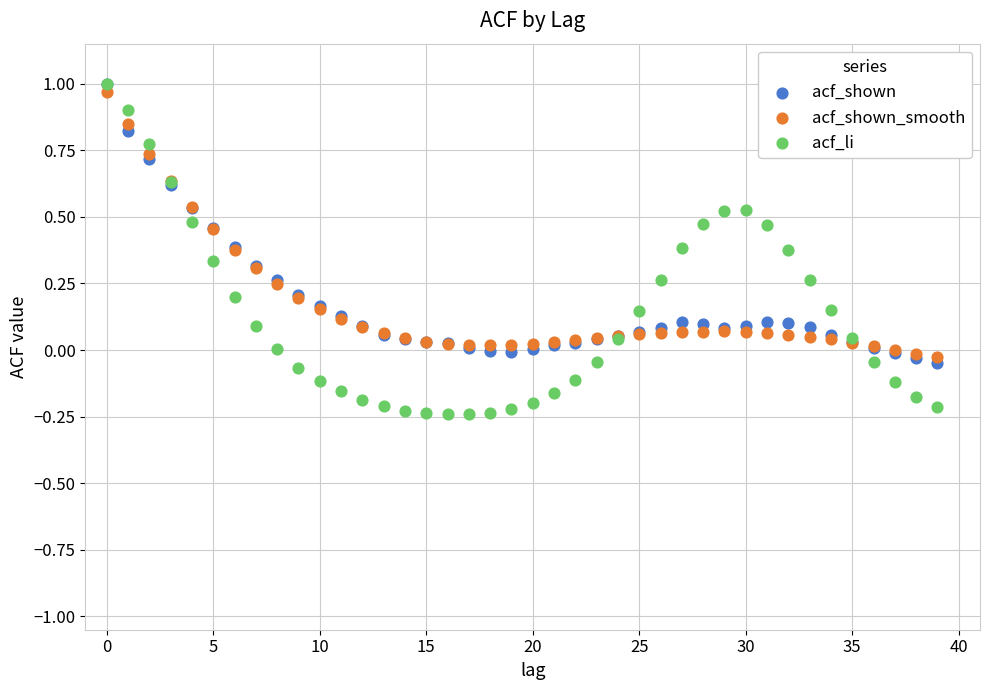

Which series reaches the minimum Y coordinate?

acf_li